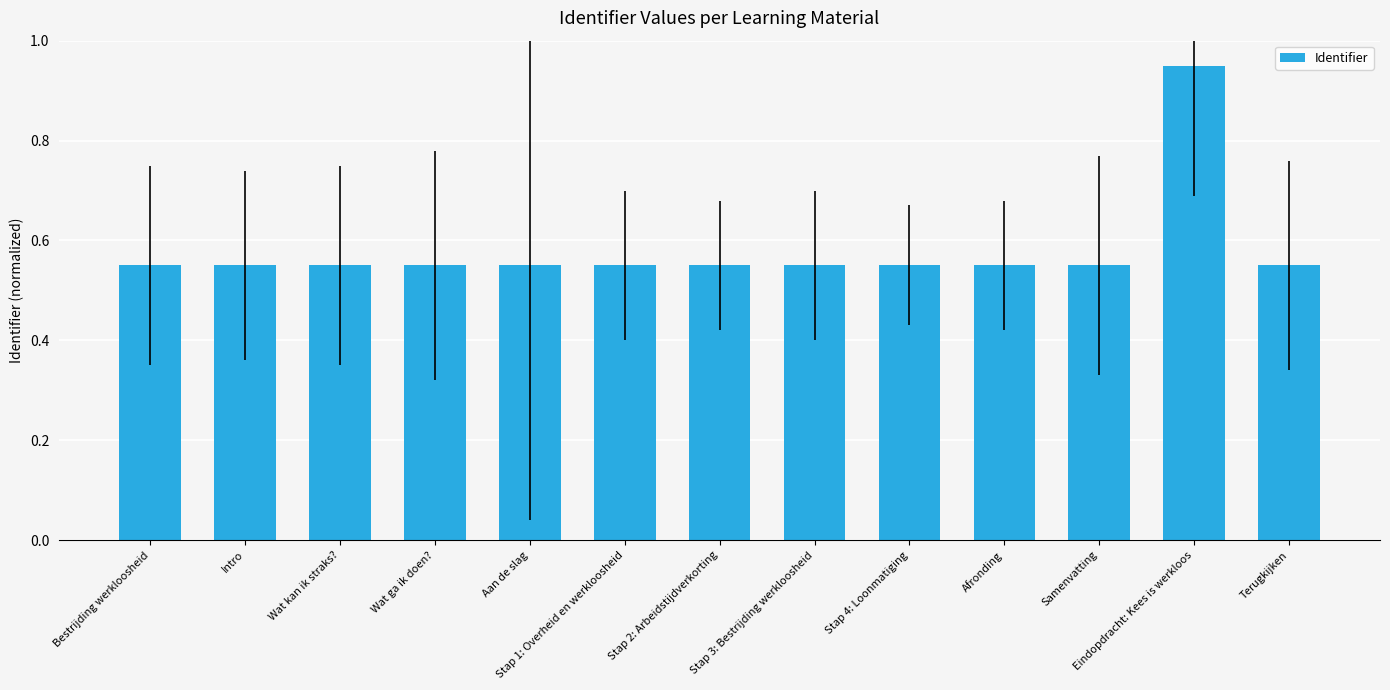

How many bars are there in total?

13